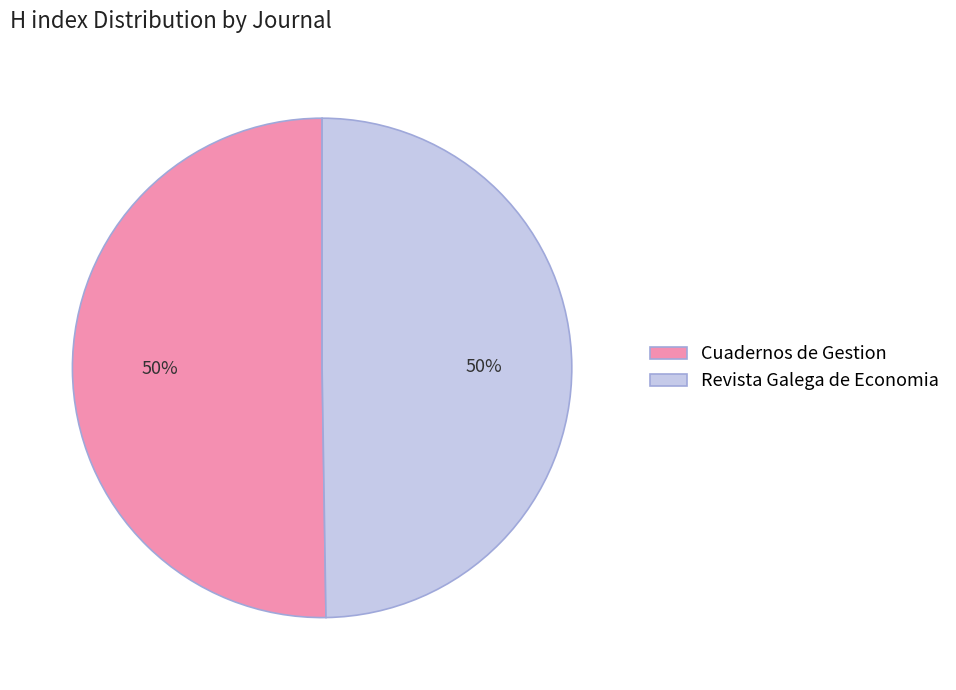

True or false: Cuadernos de Gestion accounts for 61% of the total.

False